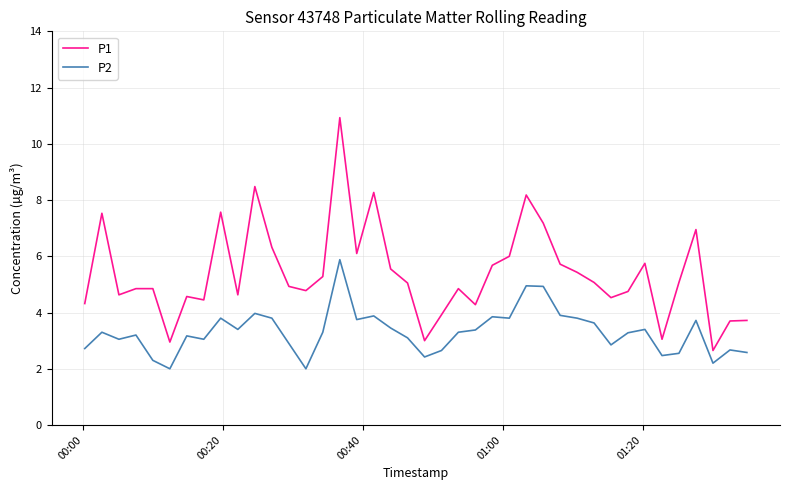

Does the chart display data point markers on the line(s)?

No